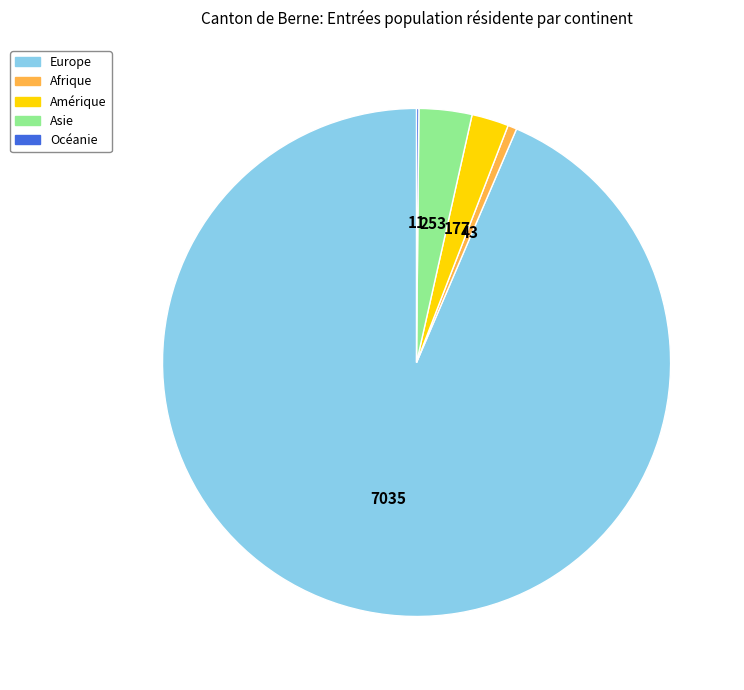

Is there a majority slice in this chart?

Yes